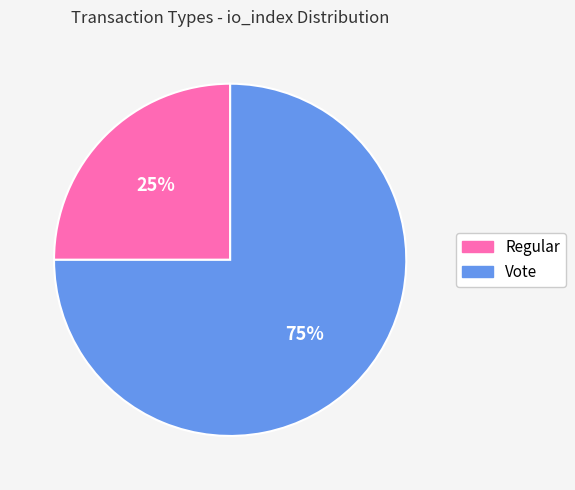

What percentage is the Regular slice, to the nearest percent?

25%